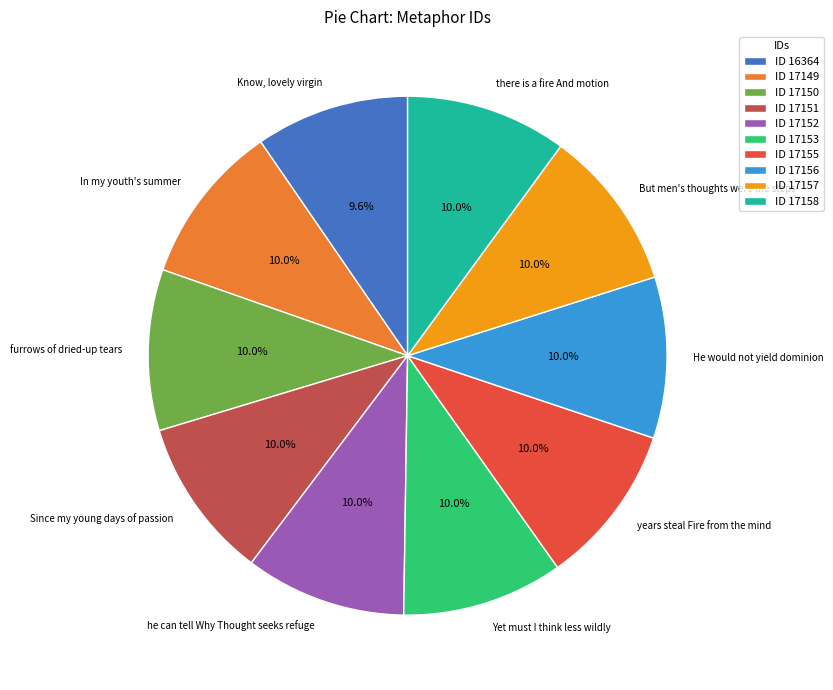

Is it true that Know, lovely virgin is 19% of the pie?

False